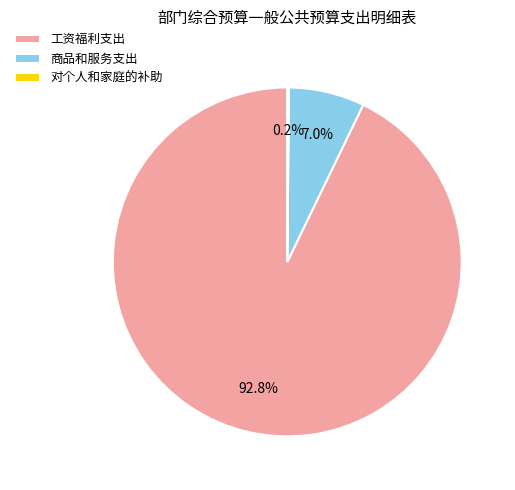

Which category has the biggest portion of the pie?

工资福利支出